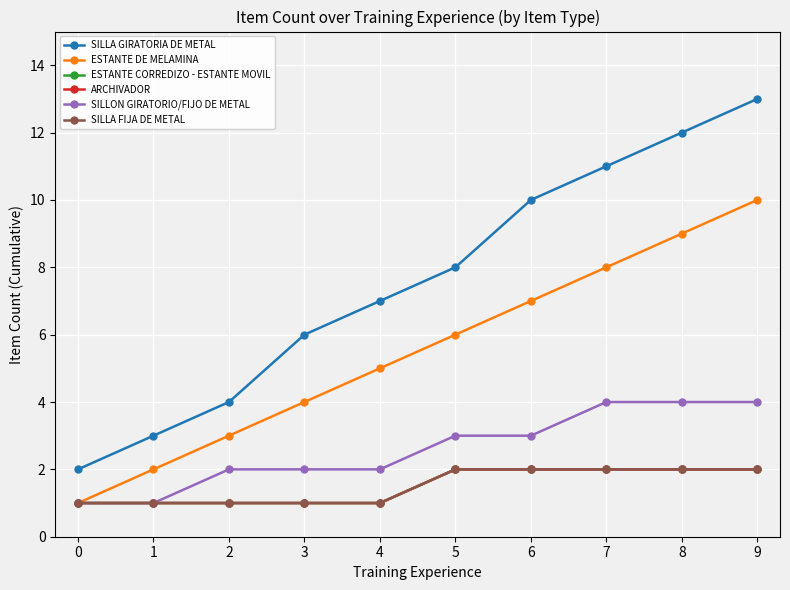

What value does the ESTANTE DE MELAMINA series have at 4?

5